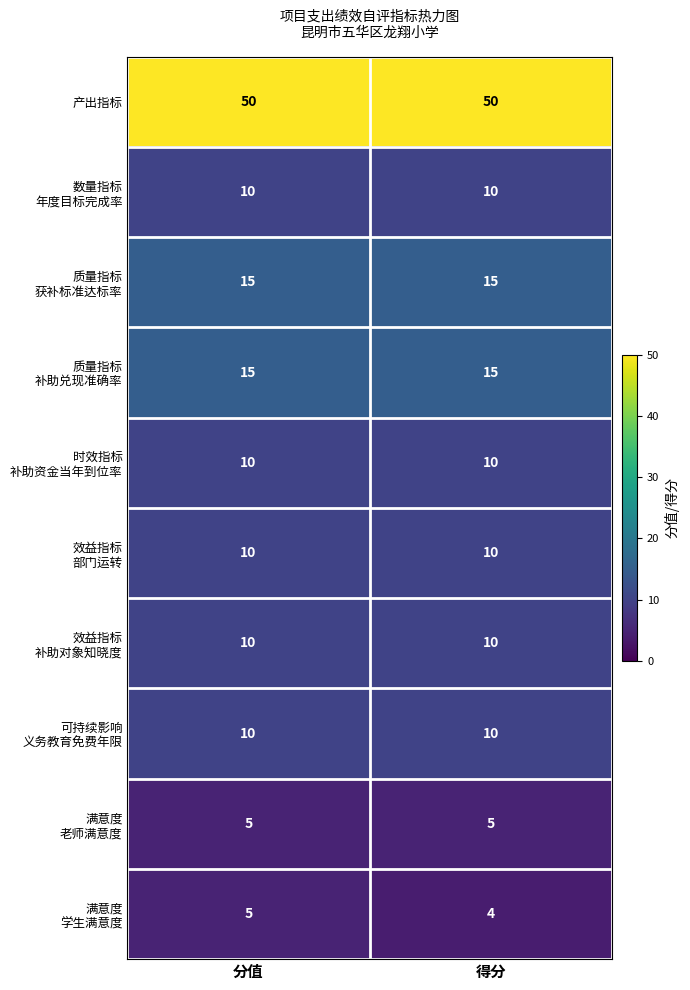

Which series has the largest total across all categories?

产出指标